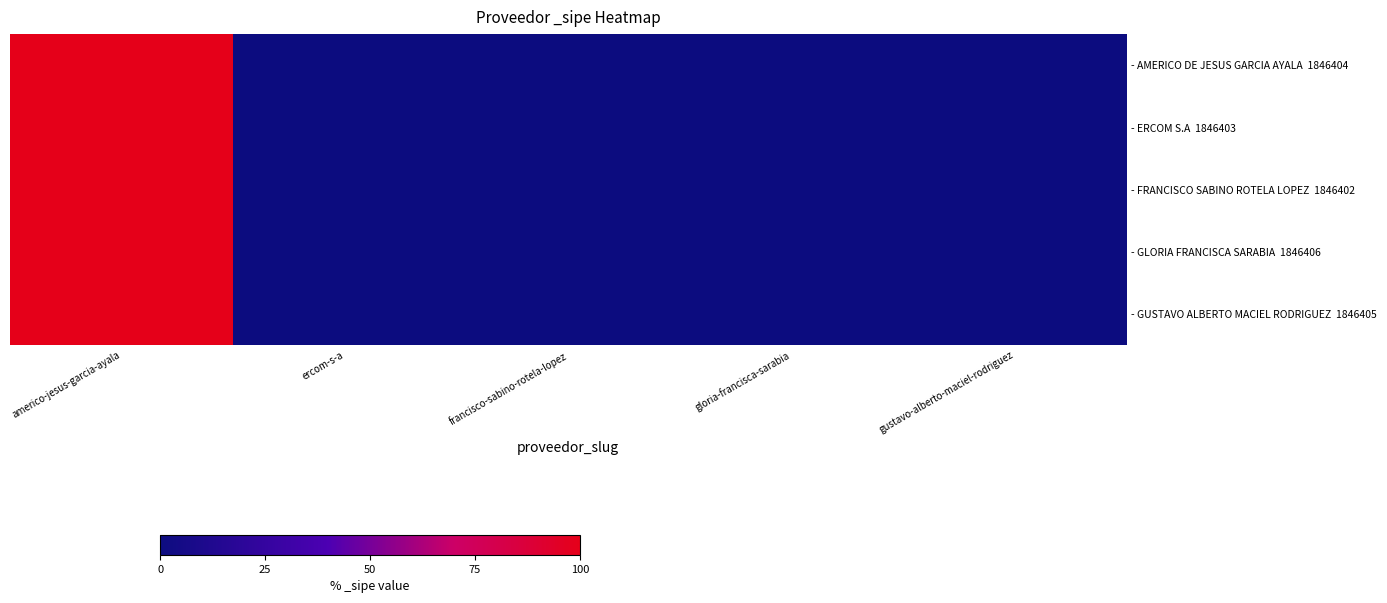

What is the maximum value shown in the chart?

1